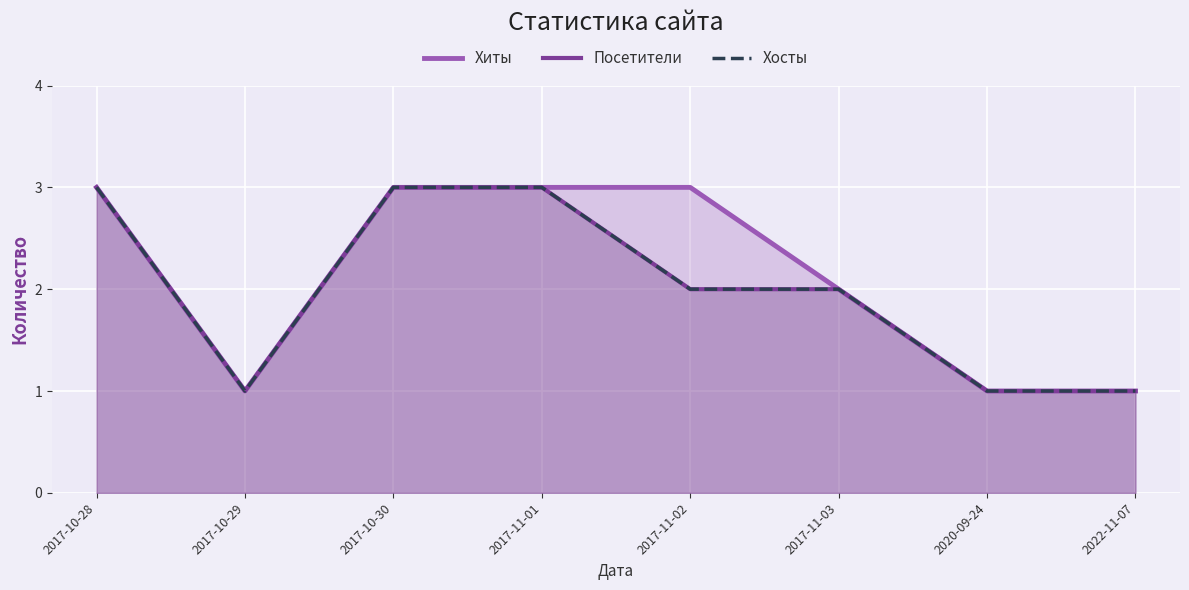

How many Хосты values are between 1 and 3?

8